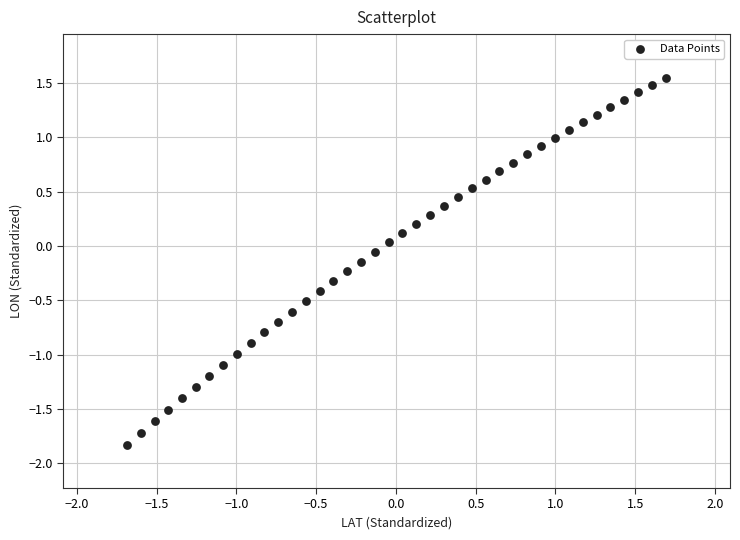

What is the range of X values (max minus min)?

3.4